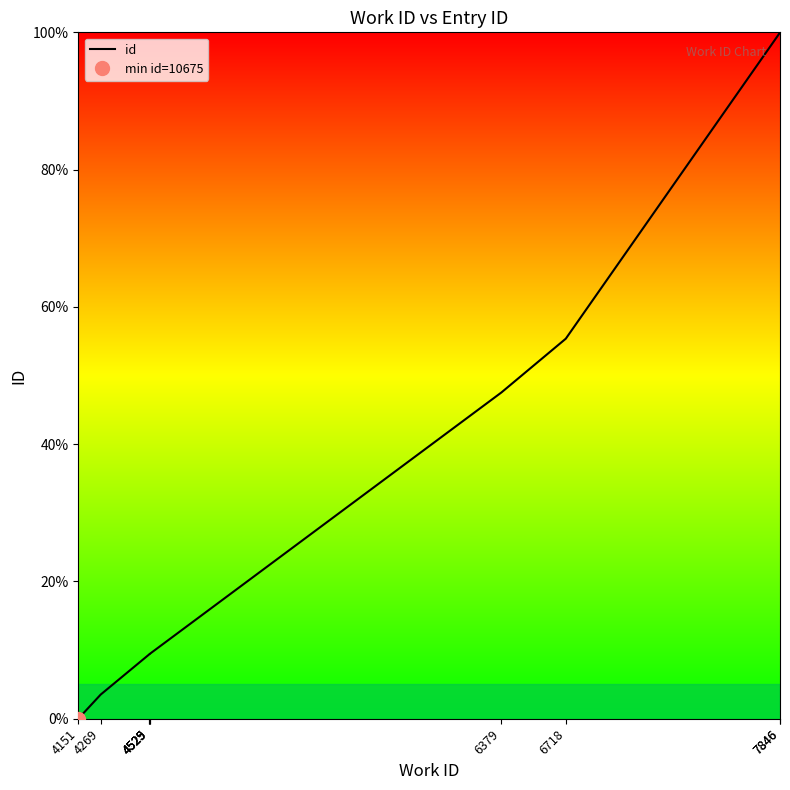

Rank the categories by value from lowest to highest.

4151, 4269, 4525, 4525, 4529, 4529, 6379, 6718, 7846, 7846